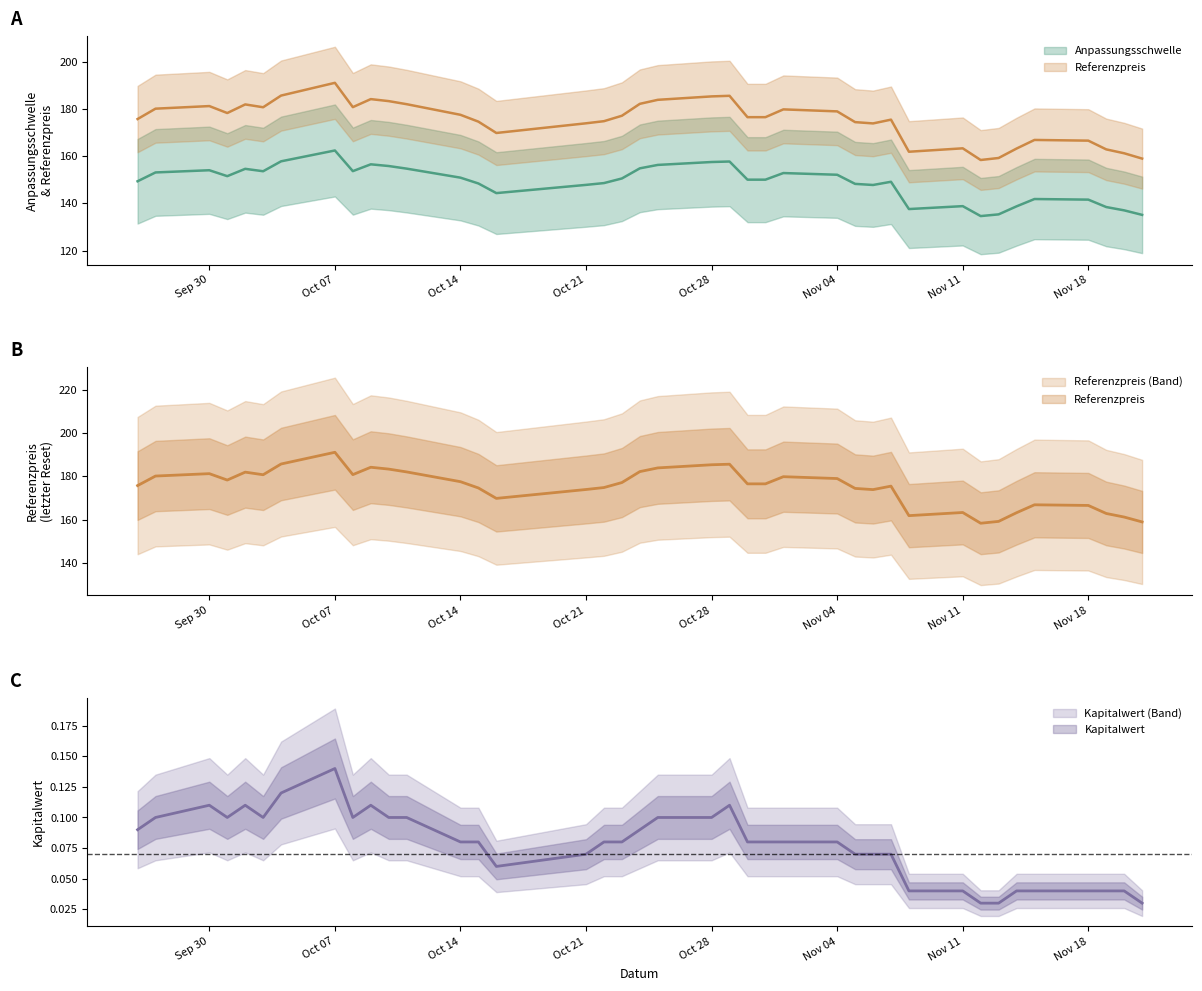

Reading left to right, what are all the values shown in this chart?

Anpassungsschwelle: 149.4	153.1	154.1	151.6	154.7	153.6	157.8	162.4	153.7	156.6	155.8	154.7	150.9	148.5	144.4	147.9	148.6	150.6	154.9	156.3	157.5	157.8	150.1	150.1	152.9	152.2	148.3	147.8	149.2	137.6	138.8	134.6	135.4	138.8	141.9	141.6	138.5	137.1	135.2
Referenzpreis: 175.8	180.2	181.2	178.3	181.9	180.8	185.7	191.1	180.8	184.2	183.3	182.1	177.6	174.7	169.8	173.9	174.8	177.2	182.2	183.9	185.3	185.6	176.6	176.6	179.8	179.0	174.4	173.9	175.5	161.9	163.3	158.4	159.2	163.2	166.9	166.6	162.9	161.2	159.0
Kapitalwert: 0.1	0.1	0.1	0.1	0.1	0.1	0.1	0.1	0.1	0.1	0.1	0.1	0.1	0.1	0.1	0.1	0.1	0.1	0.1	0.1	0.1	0.1	0.1	0.1	0.1	0.1	0.1	0.1	0.1	0.0	0.0	0.0	0.0	0.0	0.0	0.0	0.0	0.0	0.0